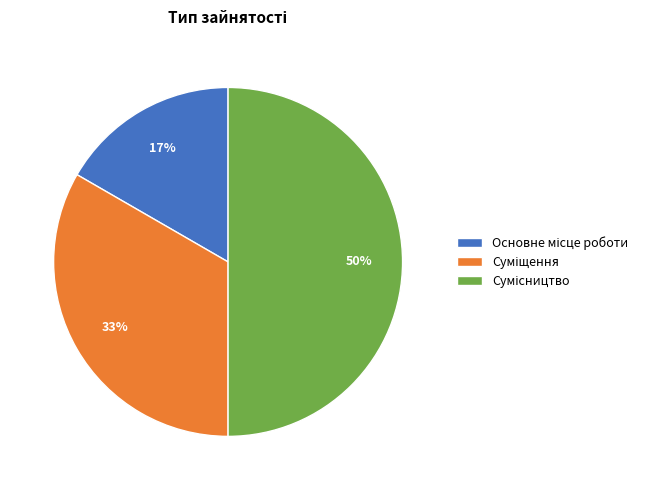

To the nearest percent, what is the difference between the largest and smallest slice percentages?

33%